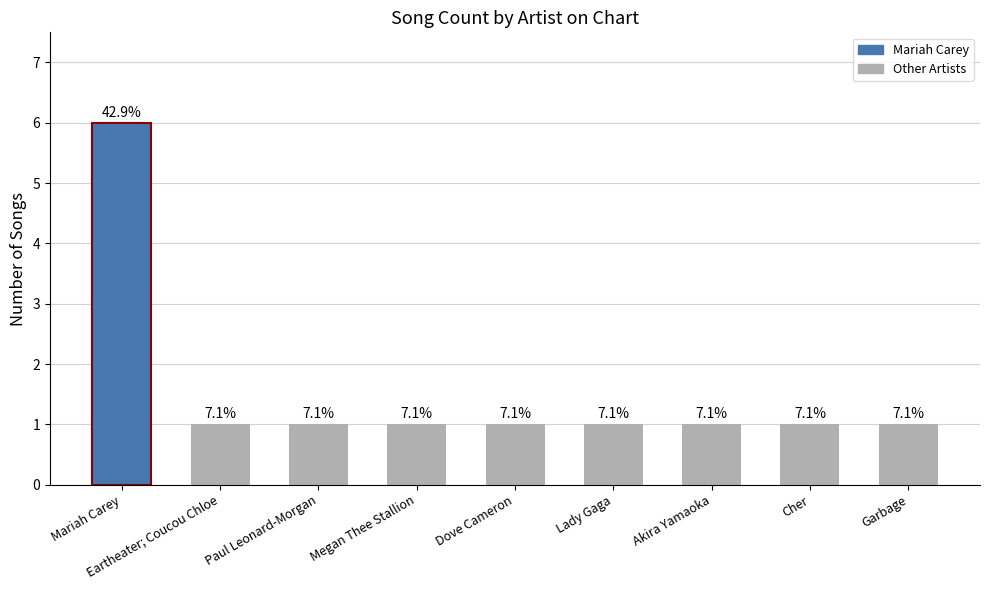

Does the chart contain any negative values?

No